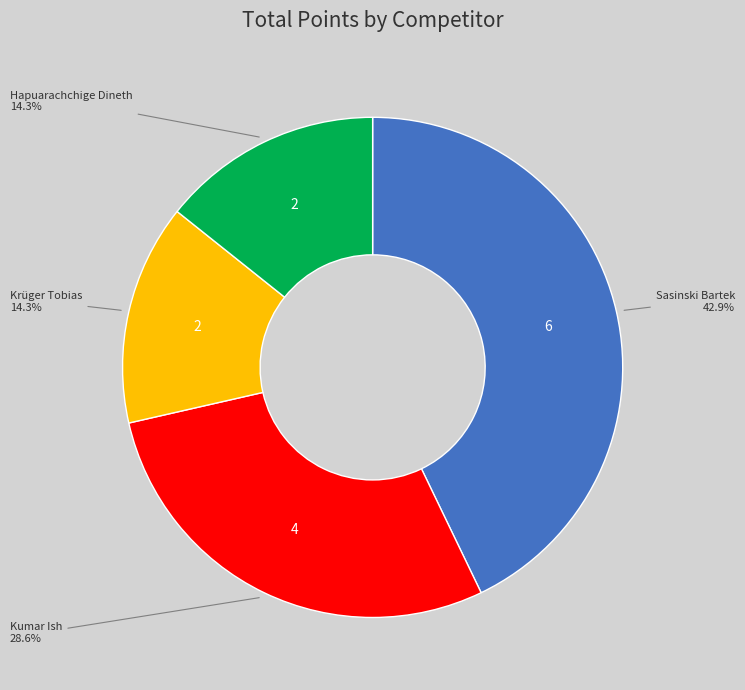

Does any single category account for the majority?

No